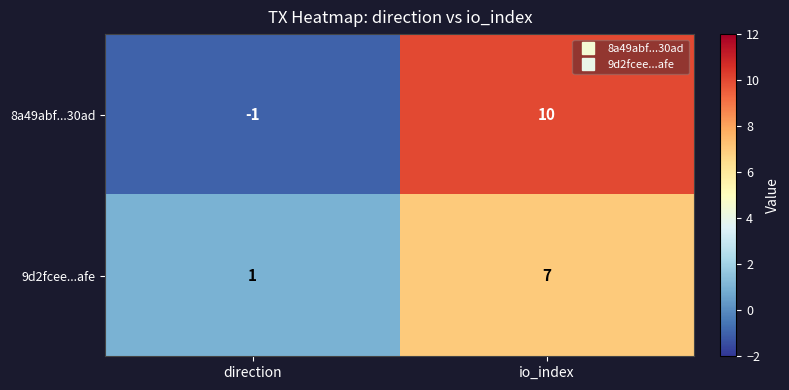

Which category has the highest value in the 9d2fcee...afe series?

io_index